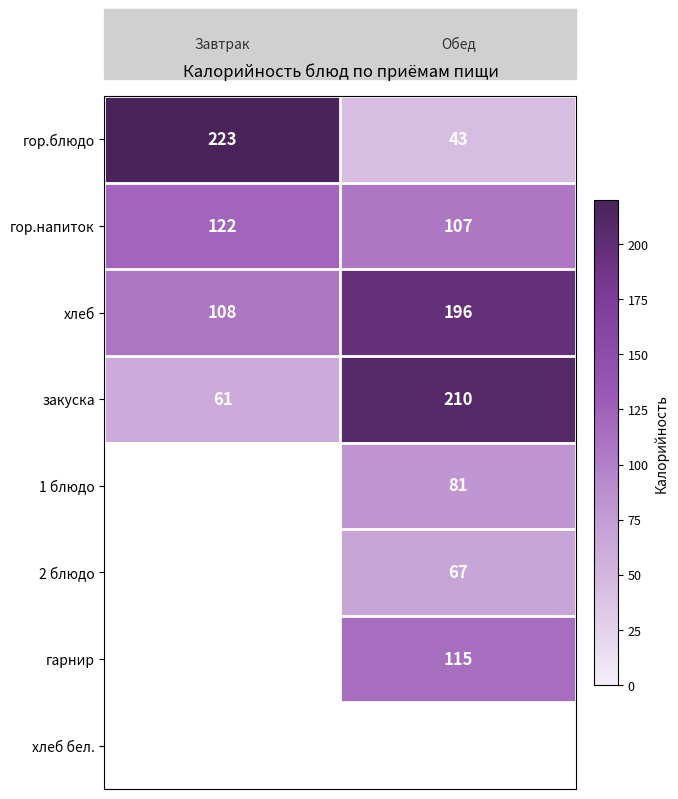

What is the sum of all хлеб values?

304